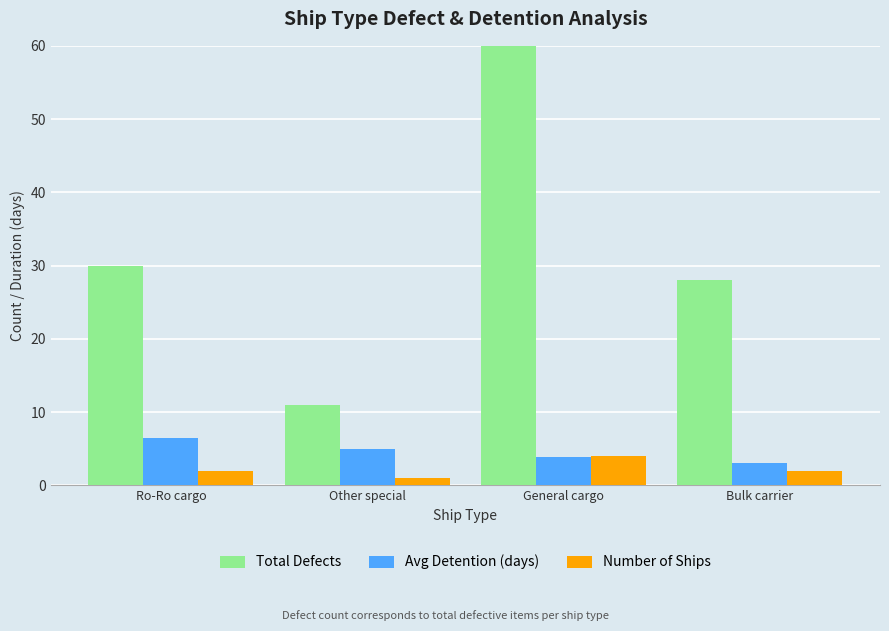

At Ro-Ro cargo, list the series in order from smallest to largest.

Number of Ships, Avg Detention (days), Total Defects